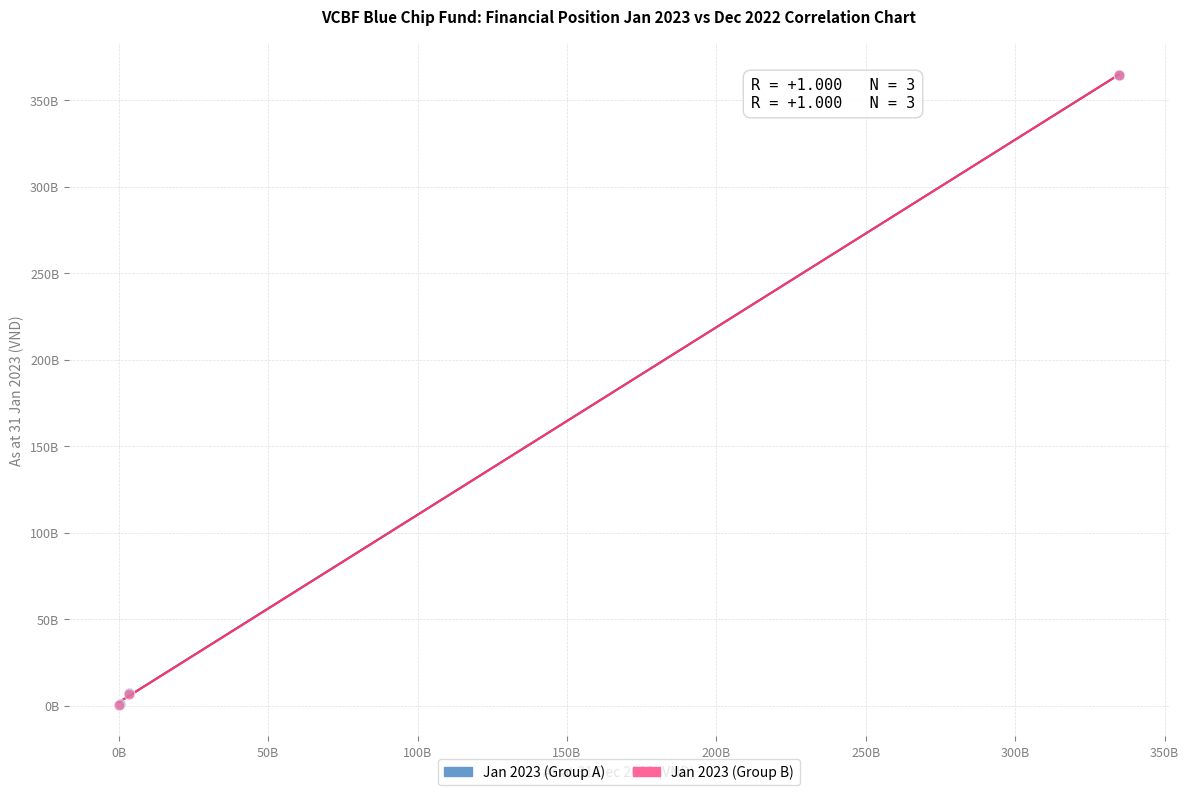

What are all the series names shown in the legend?

Jan 2023 (Group A), Jan 2023 (Group B)